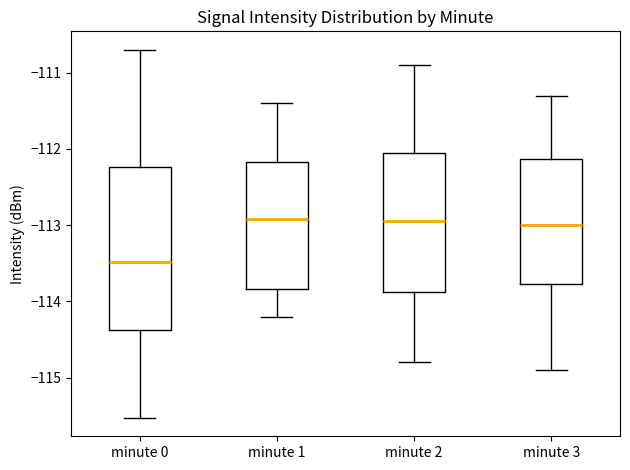

Reading left to right, read every box against the y-axis: the position of its median line, the range the box covers, and the ends of its whiskers. The values are not printed on the chart, so give them approximately, as read against the axis.

minute 0: median -113.5, box -114.4 to -112.2, whiskers -115.5 to -110.7
minute 1: median -112.9, box -113.8 to -112.2, whiskers -114.2 to -111.4
minute 2: median -112.9, box -113.9 to -112.0, whiskers -114.8 to -110.9
minute 3: median -113.0, box -113.8 to -112.1, whiskers -114.9 to -111.3